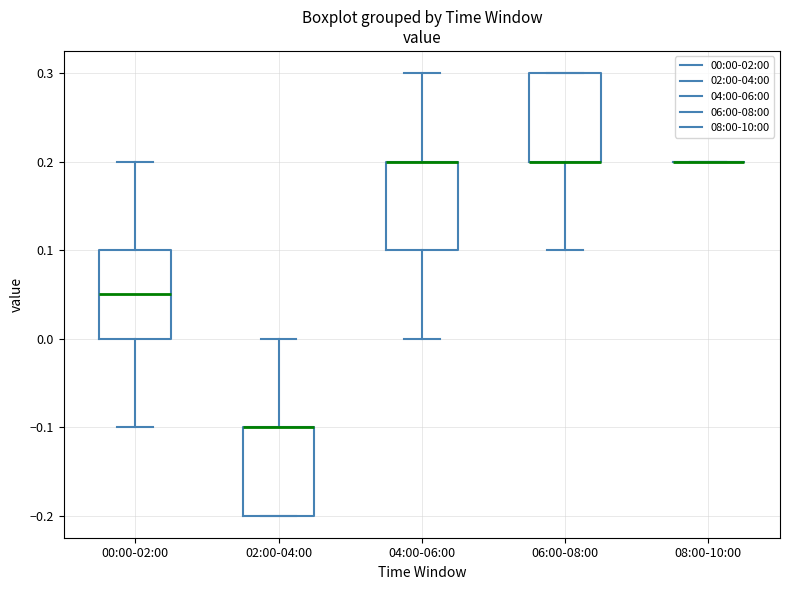

Where is the lower edge of the box for 00:00-02:00 on the y-axis? The values are not printed on the chart, so give them approximately, as read against the axis.

0.00